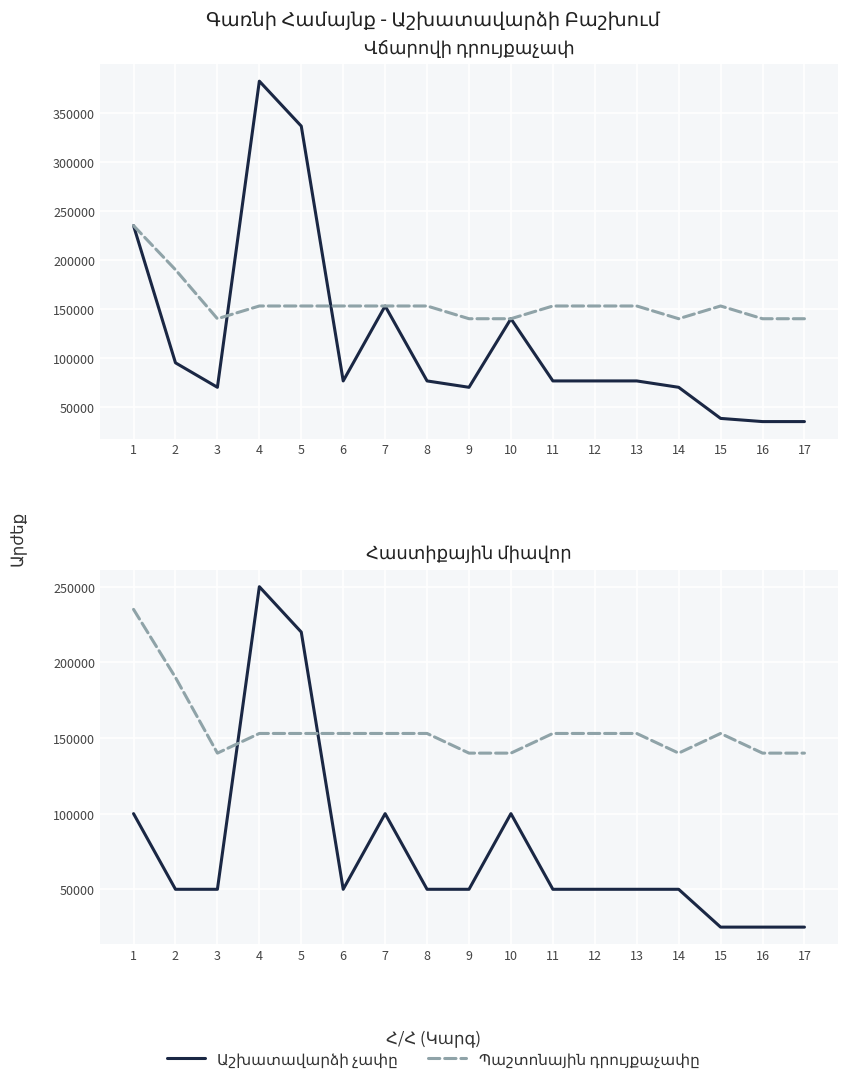

What is the value of the Աշխատավարձի չափը point at the 13th from the left?

76500.0